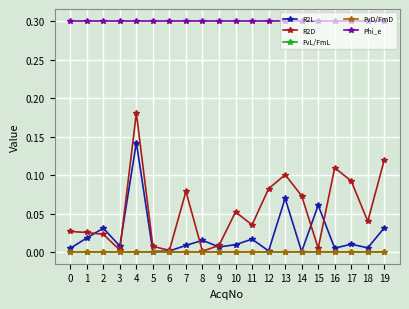

The R2L series shows 0.1 at 4. True or false?

True